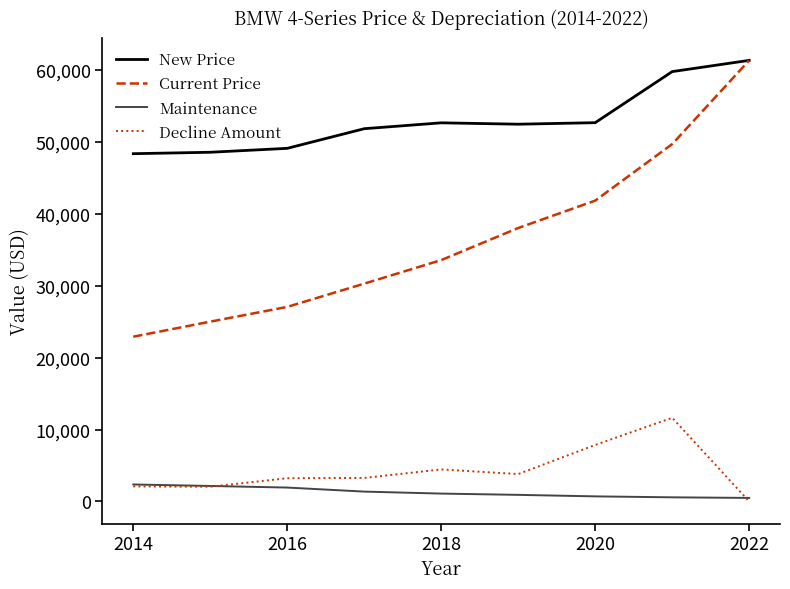

What is the maximum value for Maintenance?

2363